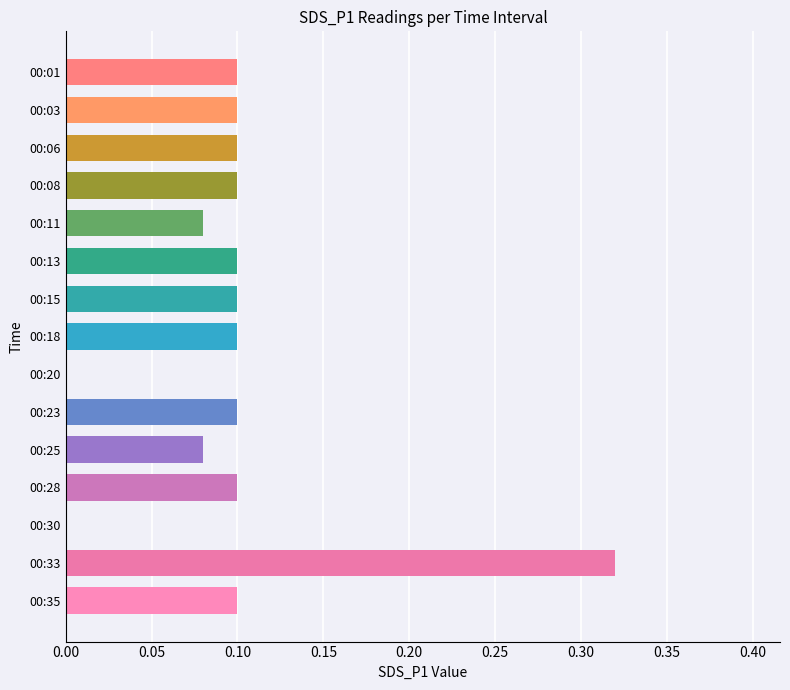

The chart shows a value of 0.1 at 00:15. True or false?

True